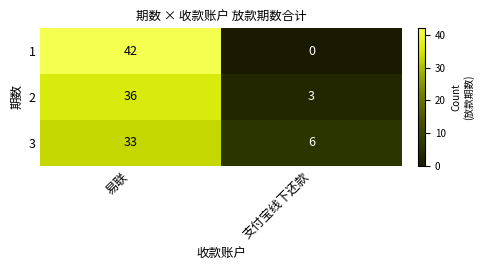

At which category is the sum across all series the highest?

易联